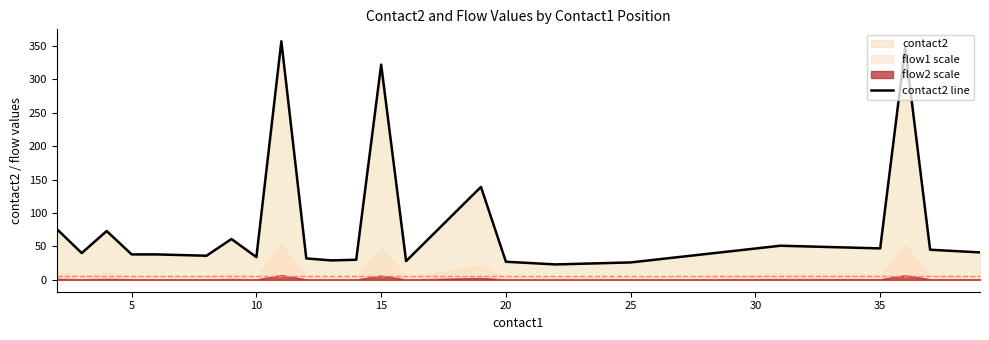

How many interior local peaks (higher than both neighbors) does the data have?

7